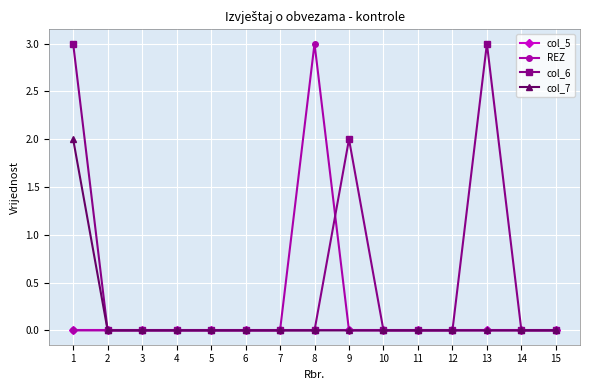

How many col_7 values are between 0 and 1?

14